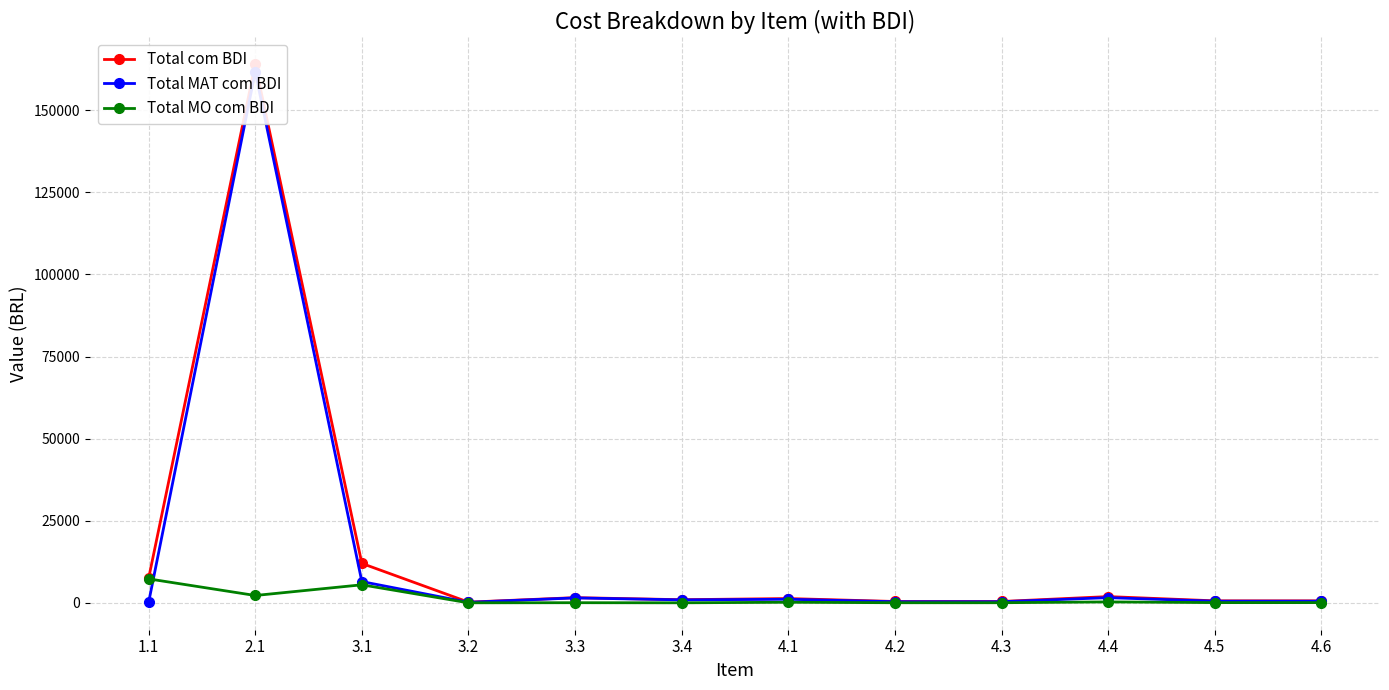

Does the chart display data point markers on the line(s)?

Yes